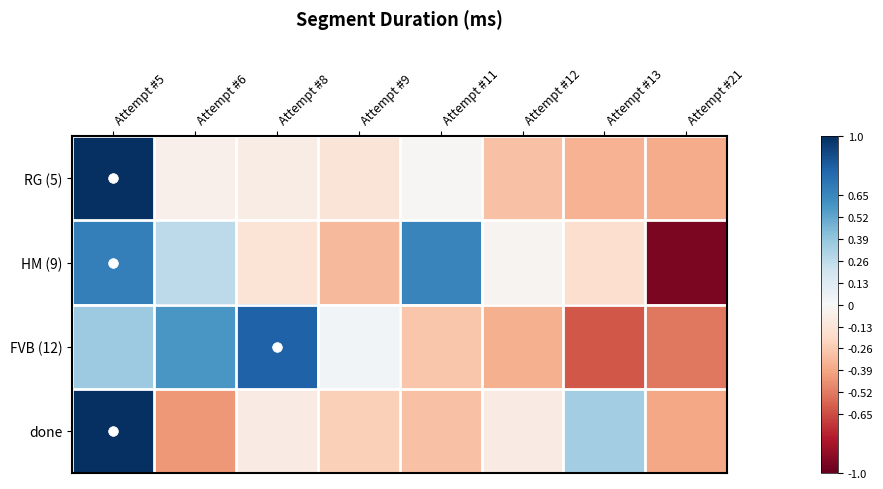

Reading right to left, transcribe all the data shown in this chart.

RG (5): Attempt #21=-0.4	Attempt #13=-0.3	Attempt #12=-0.3	Attempt #11=-0.0	Attempt #9=-0.1	Attempt #8=-0.1	Attempt #6=-0.1	Attempt #5=1.0
HM (9): Attempt #21=-0.9	Attempt #13=-0.2	Attempt #12=-0.0	Attempt #11=0.7	Attempt #9=-0.3	Attempt #8=-0.1	Attempt #6=0.3	Attempt #5=0.7
FVB (12): Attempt #21=-0.5	Attempt #13=-0.6	Attempt #12=-0.4	Attempt #11=-0.3	Attempt #9=0.0	Attempt #8=0.8	Attempt #6=0.6	Attempt #5=0.4
done: Attempt #21=-0.4	Attempt #13=0.3	Attempt #12=-0.1	Attempt #11=-0.3	Attempt #9=-0.2	Attempt #8=-0.1	Attempt #6=-0.4	Attempt #5=1.0